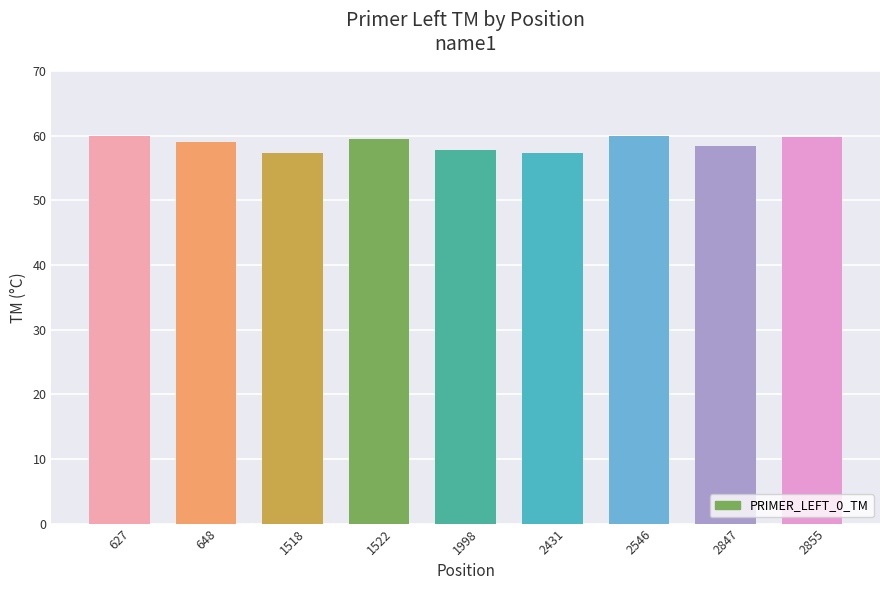

What is the change in value from 1522 to 2546?

+0.5